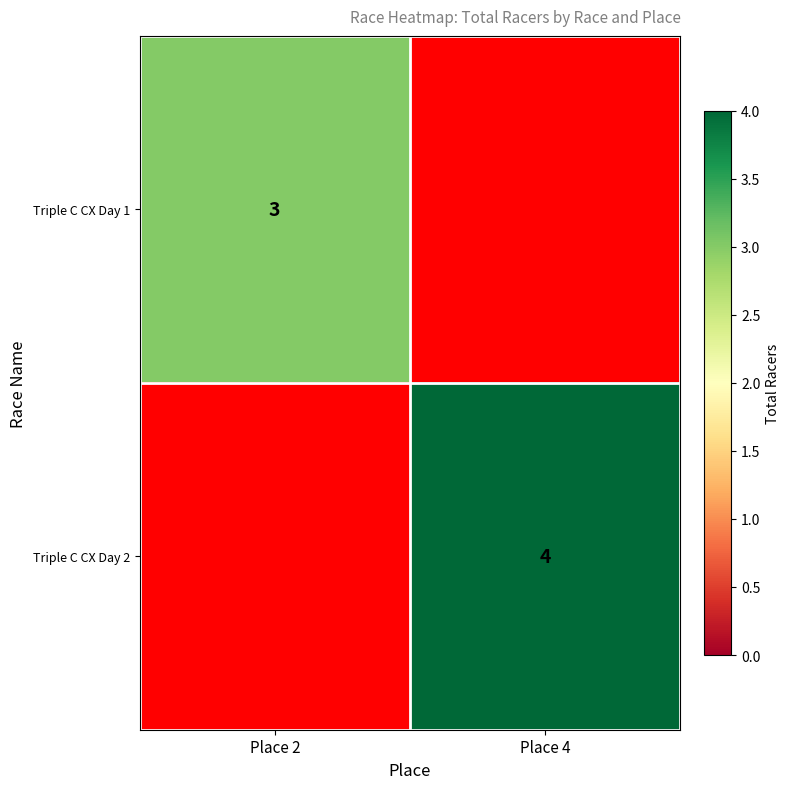

True or false: Triple C CX Day 2 has a value of 4 at Place 4.

True